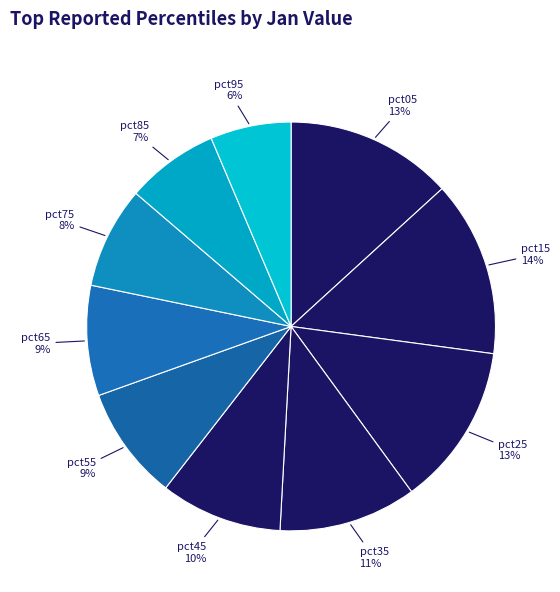

How many slices are in this pie chart?

10